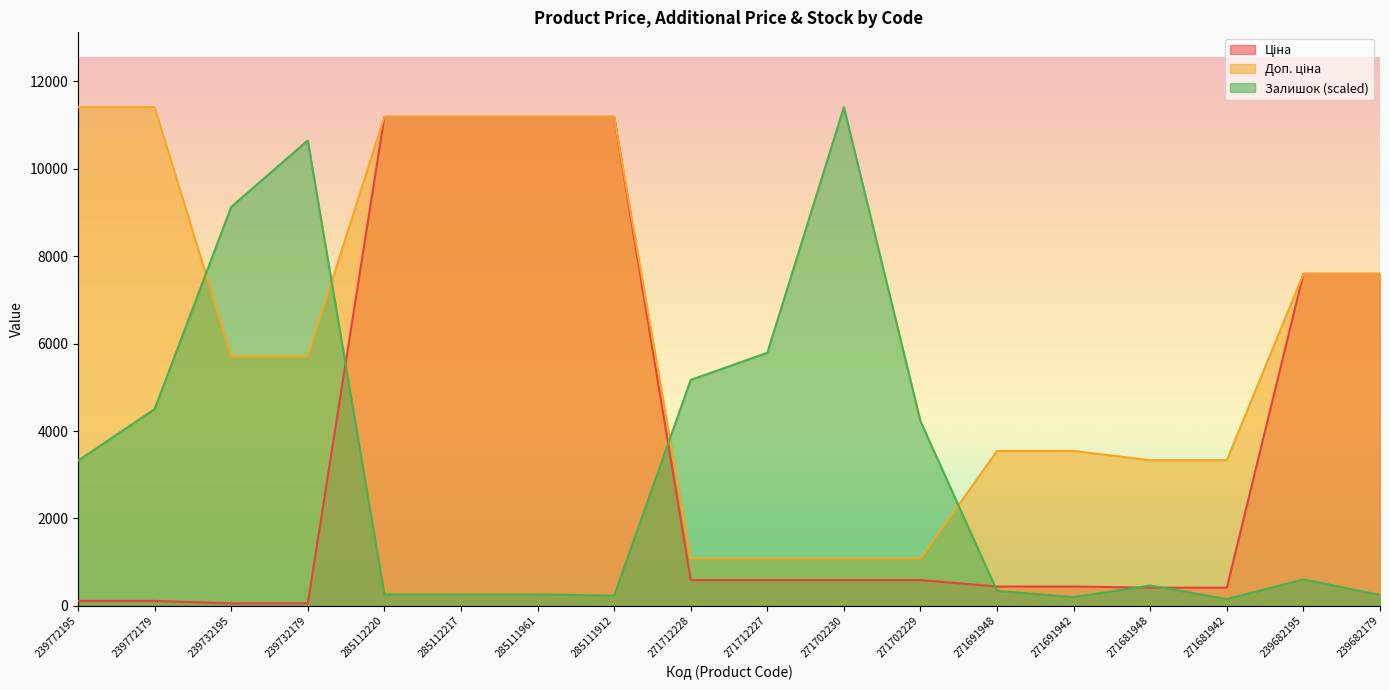

What are all the series names shown in the legend?

Ціна, Доп. ціна, Залишок